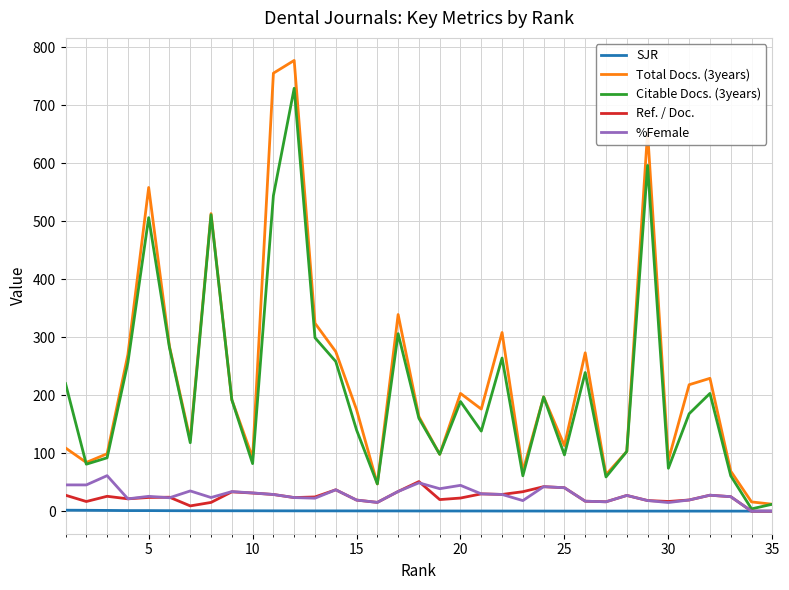

True or false: Ref. / Doc. has more than 2 points higher than both neighbors.

True